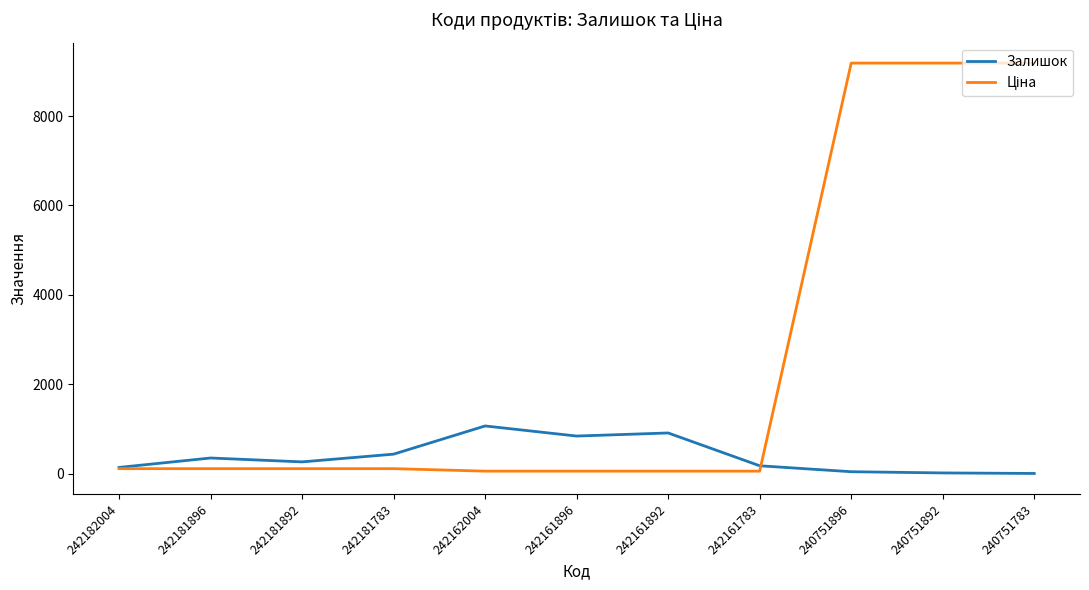

True or false: Залишок has a value of 351.2 at 242161896.

False